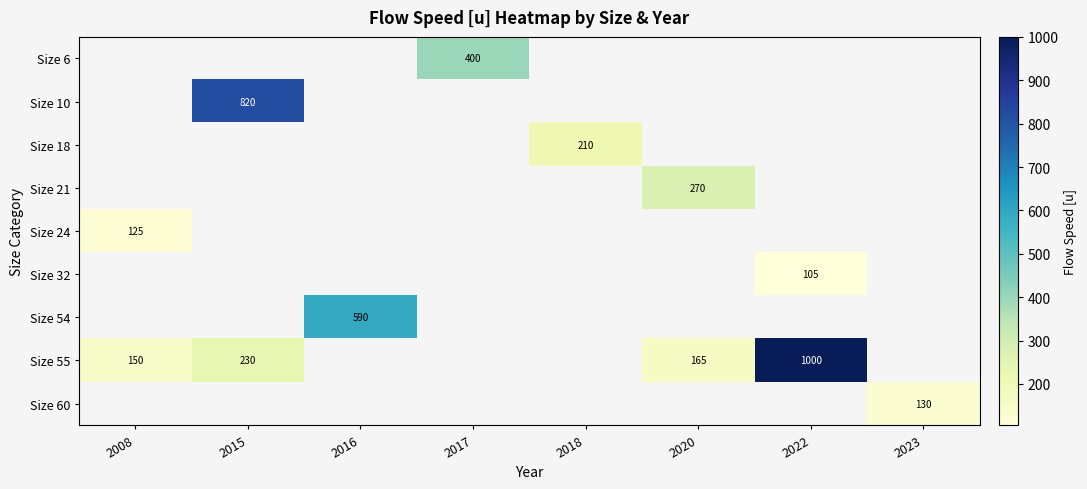

What is the greatest value displayed?

1000.0